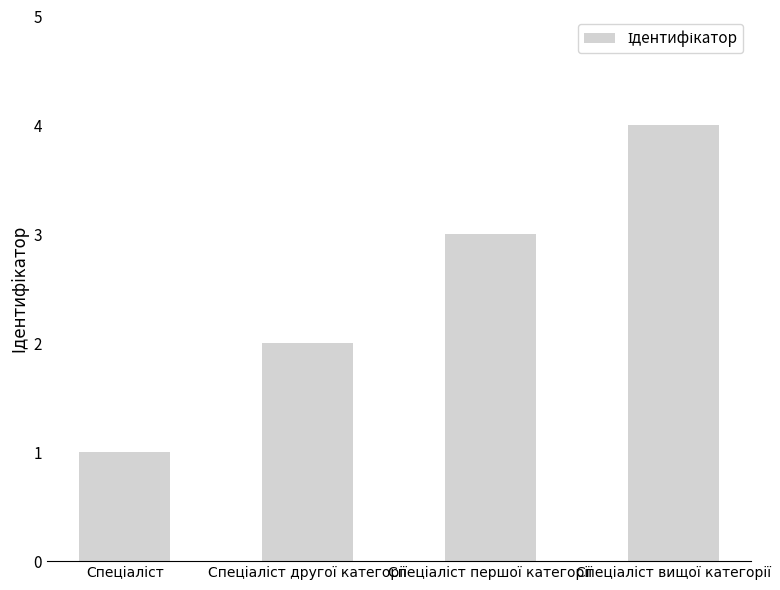

What is the sum of all values?

10